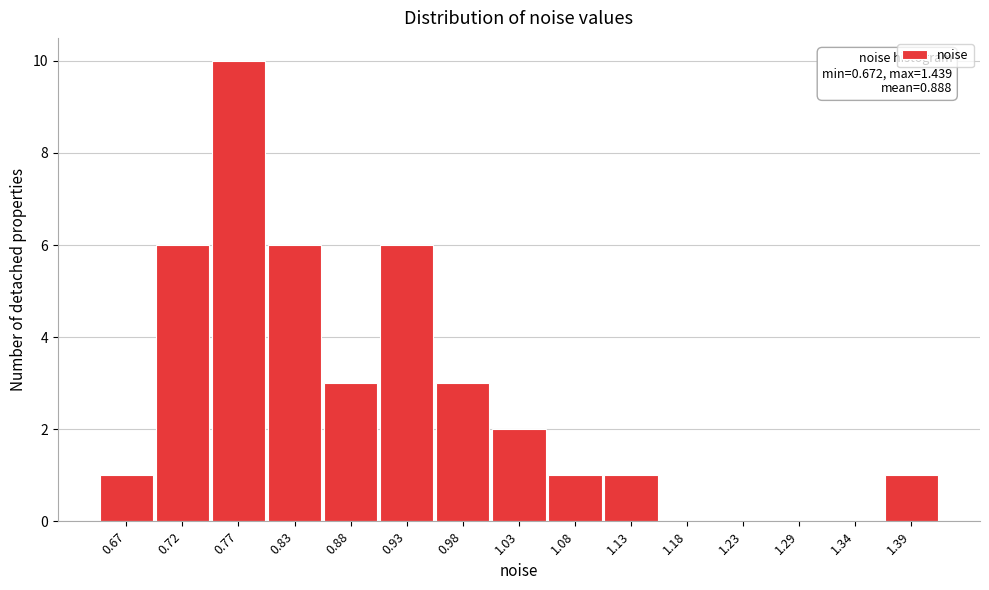

Reading right to left, extract all data points from this chart.

1.39=1	1.34=0	1.29=0	1.23=0	1.18=0	1.13=1	1.08=1	1.03=2	0.98=3	0.93=6	0.88=3	0.83=6	0.77=10	0.72=6	0.67=1